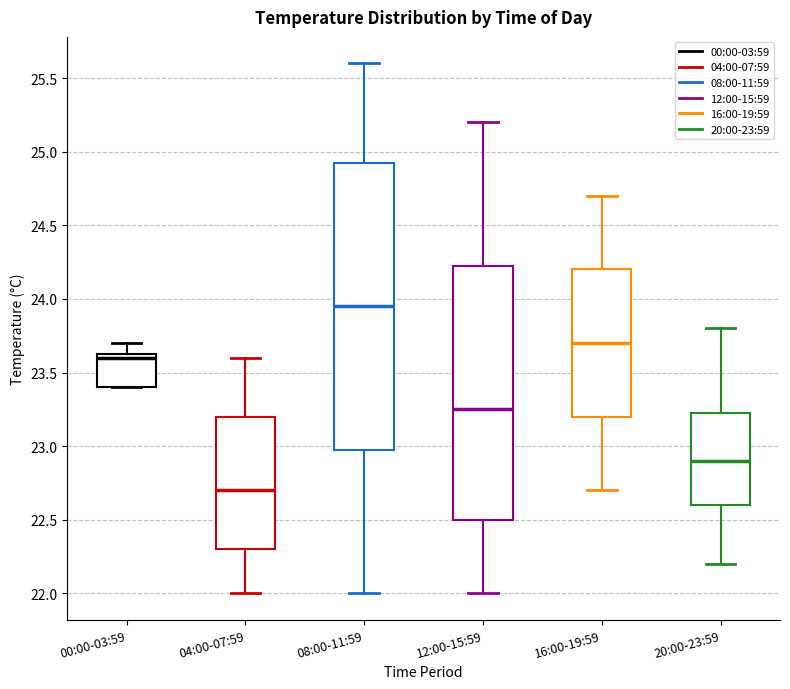

Which box is the tallest, from its lower edge to its upper edge?

08:00-11:59